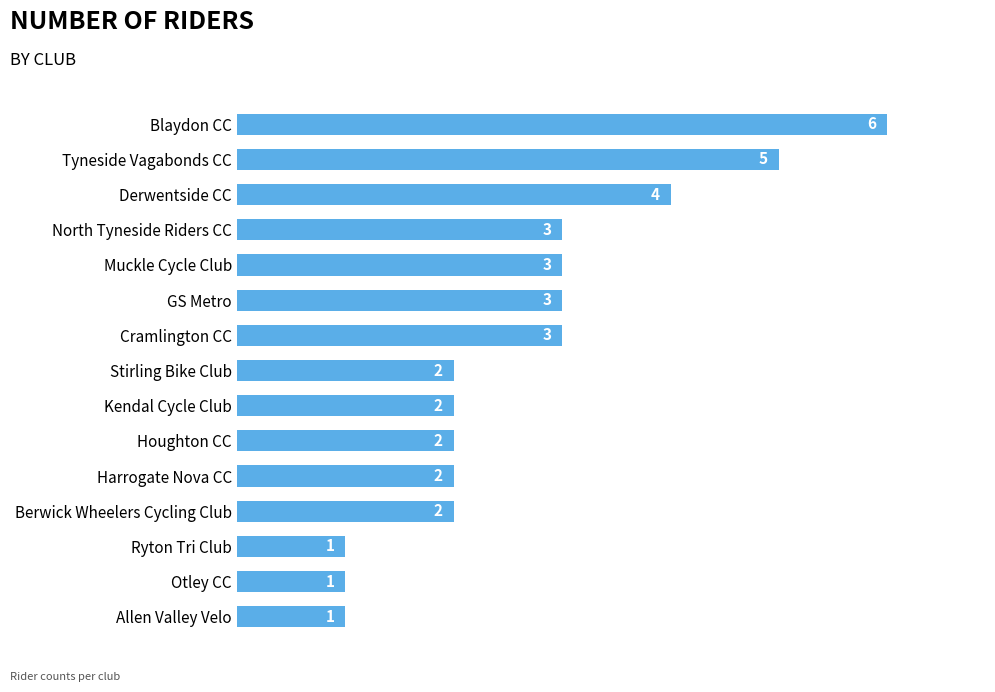

The value at GS Metro is 3. True or false?

True